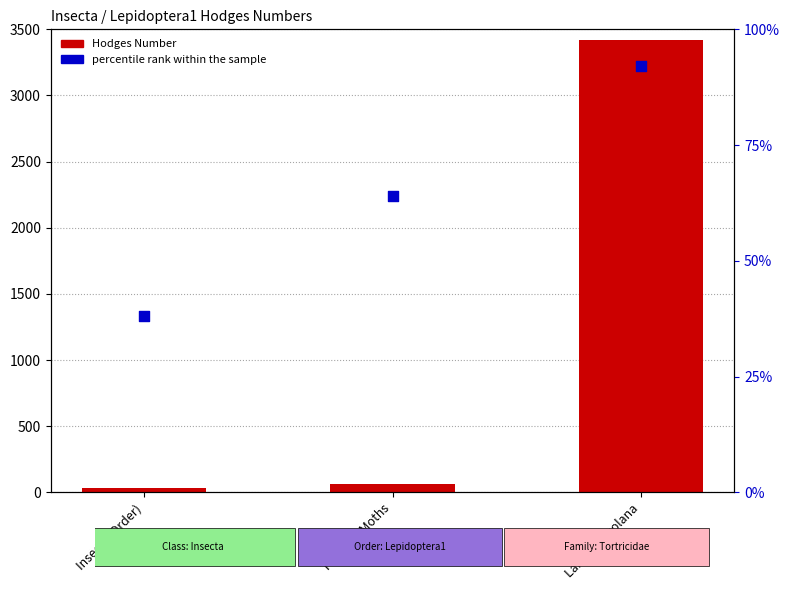

Which series has the largest total across all categories?

Hodges Number